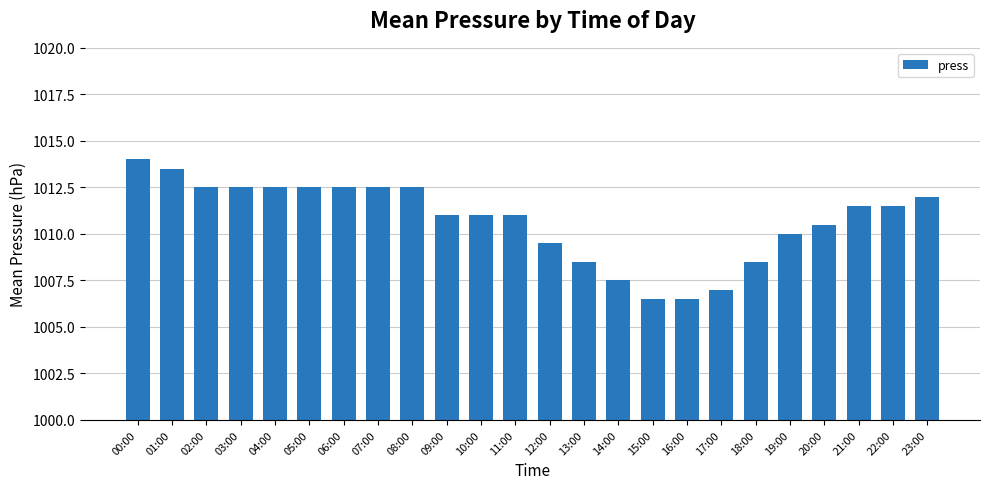

Reading left to right, transcribe all the data shown in this chart.

00:00=1014.0	01:00=1013.5	02:00=1012.5	03:00=1012.5	04:00=1012.5	05:00=1012.5	06:00=1012.5	07:00=1012.5	08:00=1012.5	09:00=1011.0	10:00=1011.0	11:00=1011.0	12:00=1009.5	13:00=1008.5	14:00=1007.5	15:00=1006.5	16:00=1006.5	17:00=1007.0	18:00=1008.5	19:00=1010.0	20:00=1010.5	21:00=1011.5	22:00=1011.5	23:00=1012.0